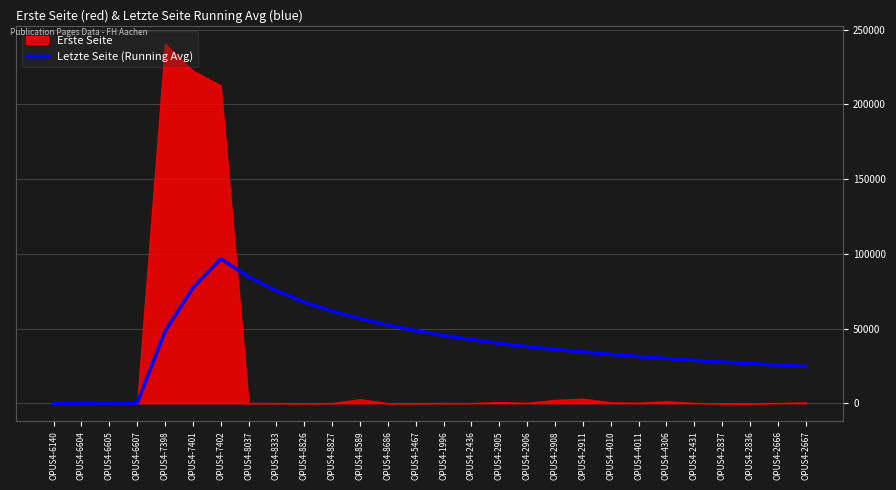

True or false: the data shows 84526.4 at OPUS4-8037.

True